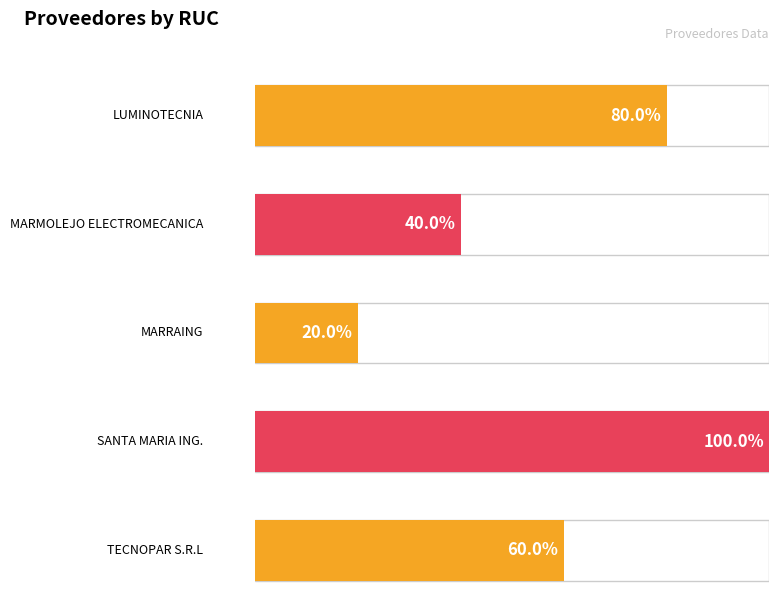

What is the label of the 1st bar from the left?

LUMINOTECNIA